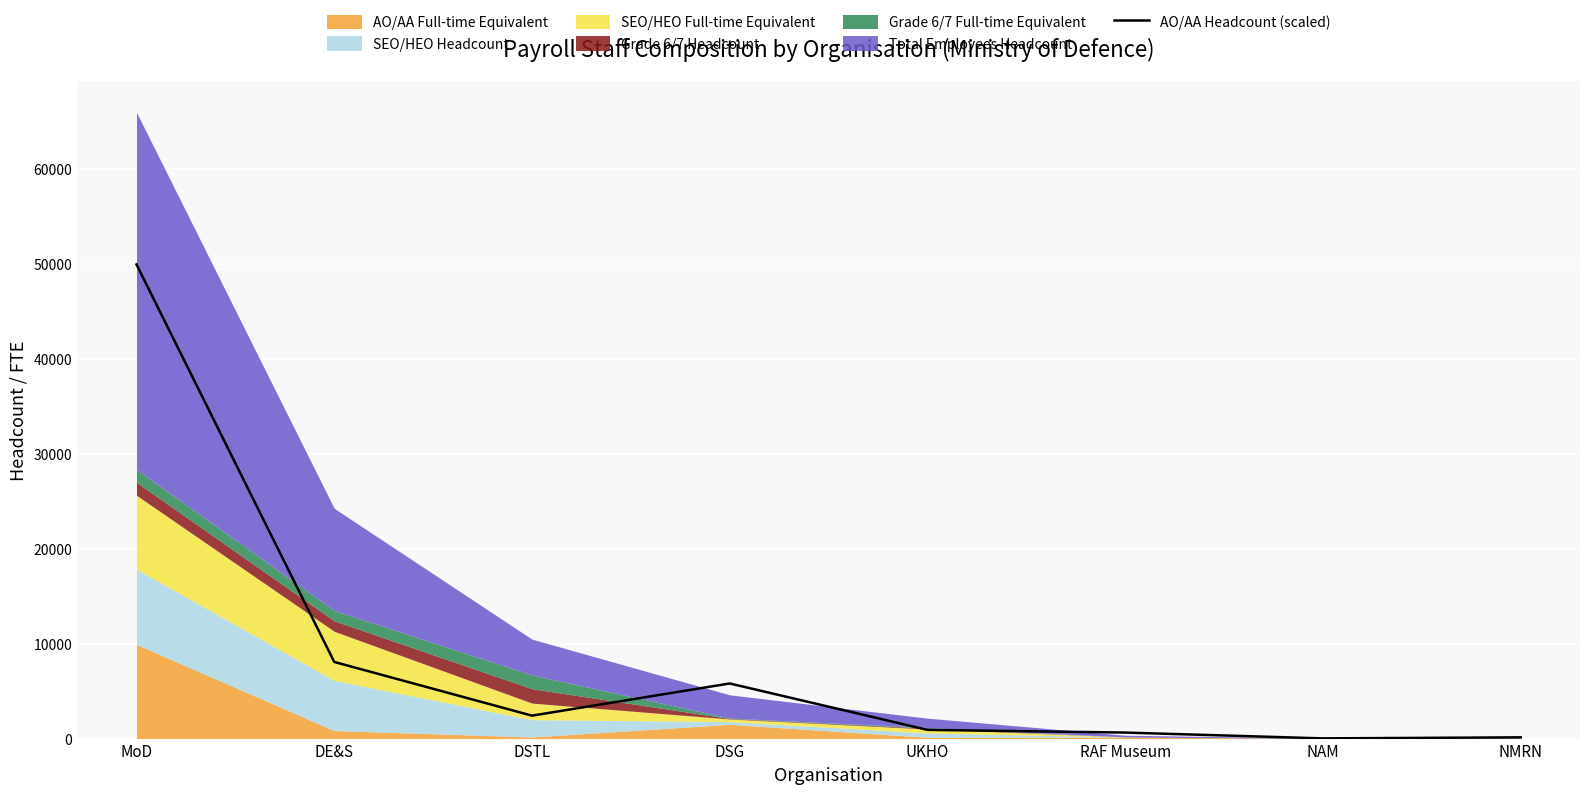

Does the chart display data point markers on the line(s)?

No